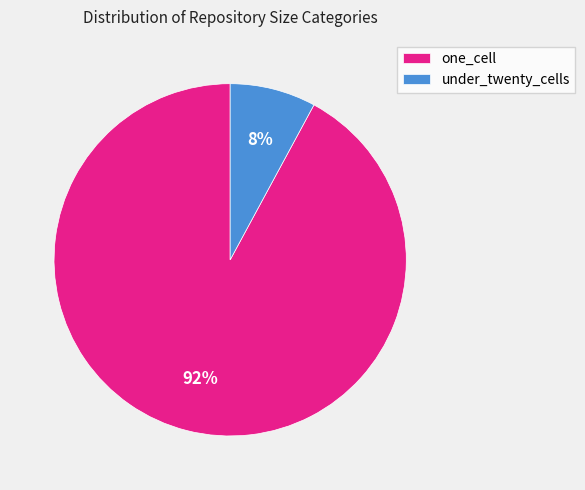

Rank the categories by value from lowest to highest.

under_twenty_cells, one_cell